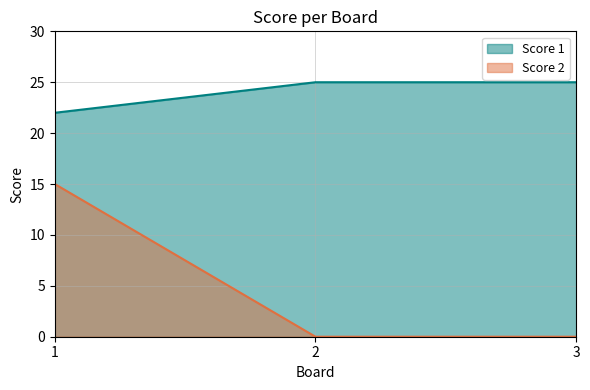

The value of Score 2 at 3 is 5. True or false?

False